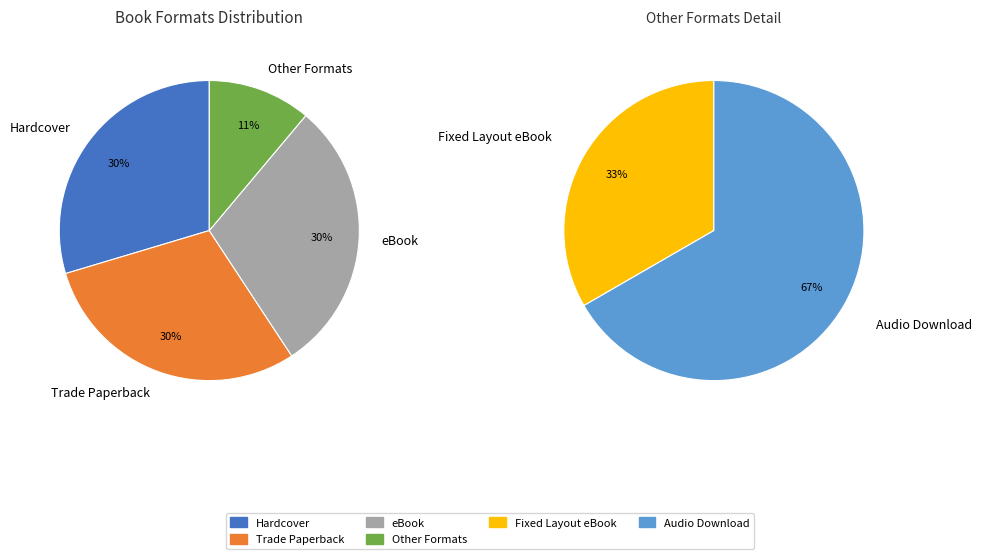

Is the sum of eBook and Hardcover greater than half?

Yes